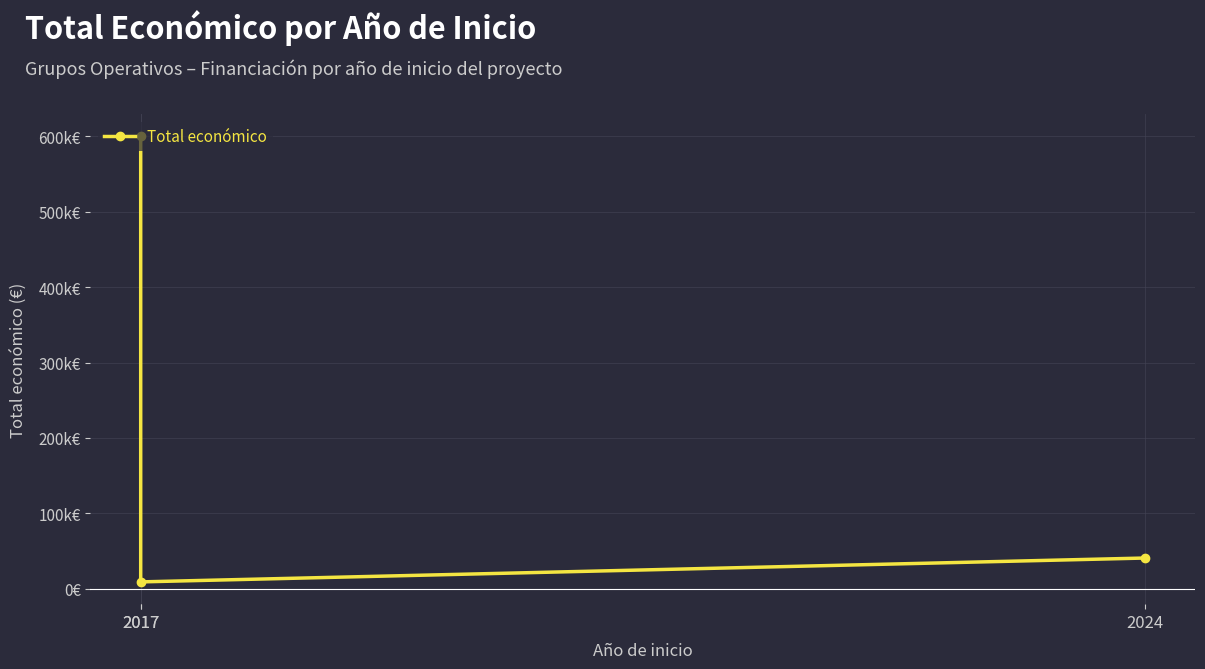

What value does the data have at 2017?

9148